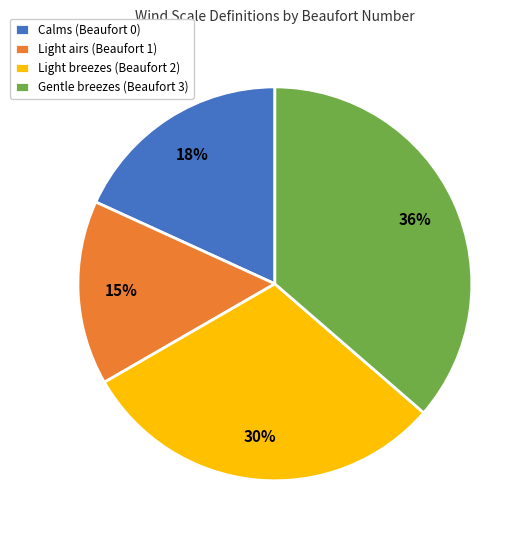

To the nearest percent, what is the average slice percentage?

25%